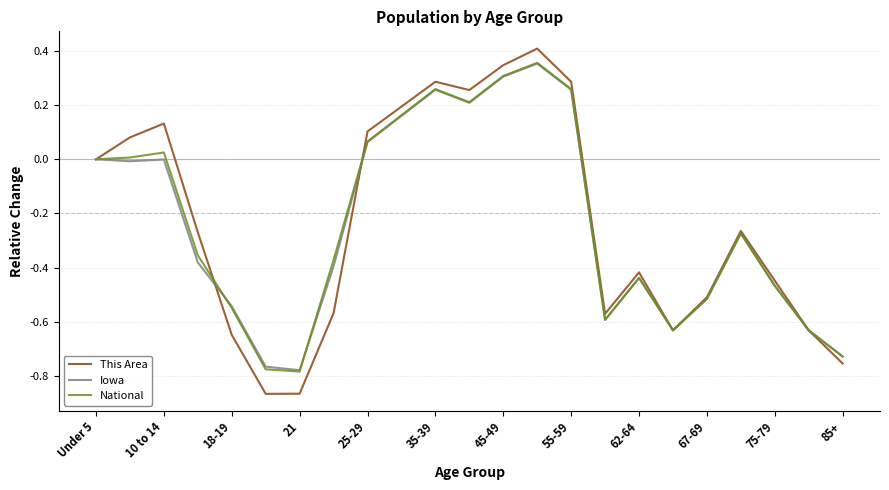

Which series has the largest range (max minus min)?

This Area